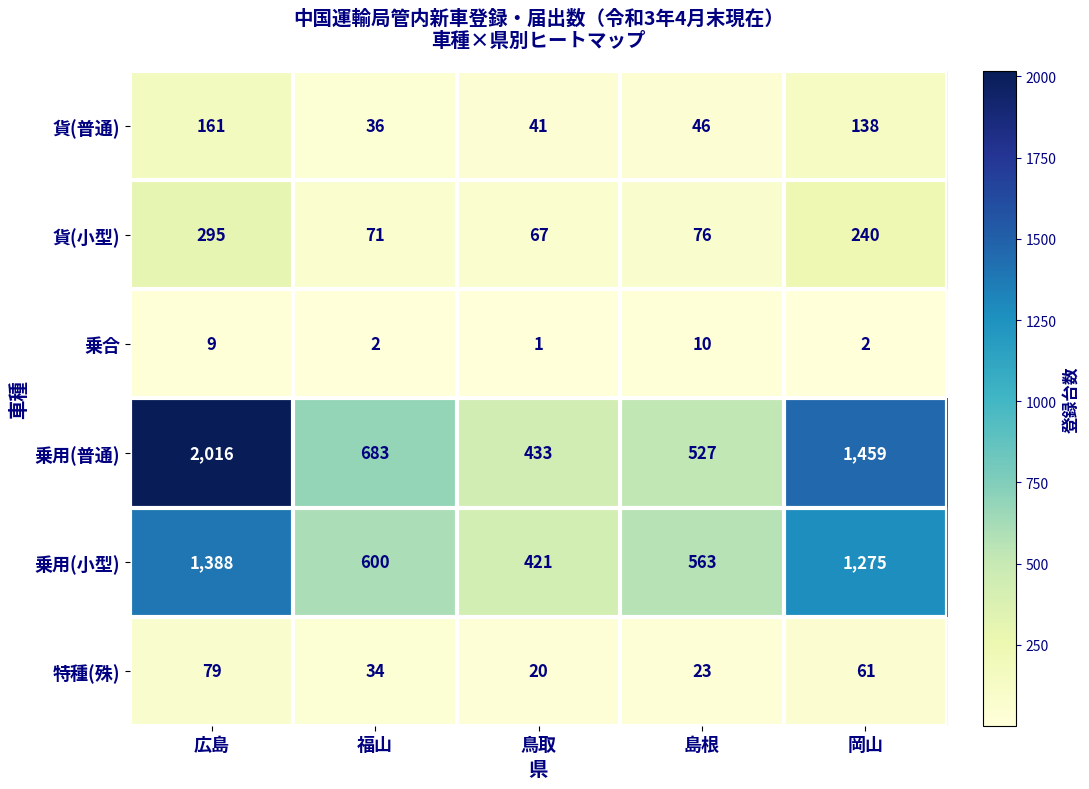

What is the total value across all series at 岡山?

3175